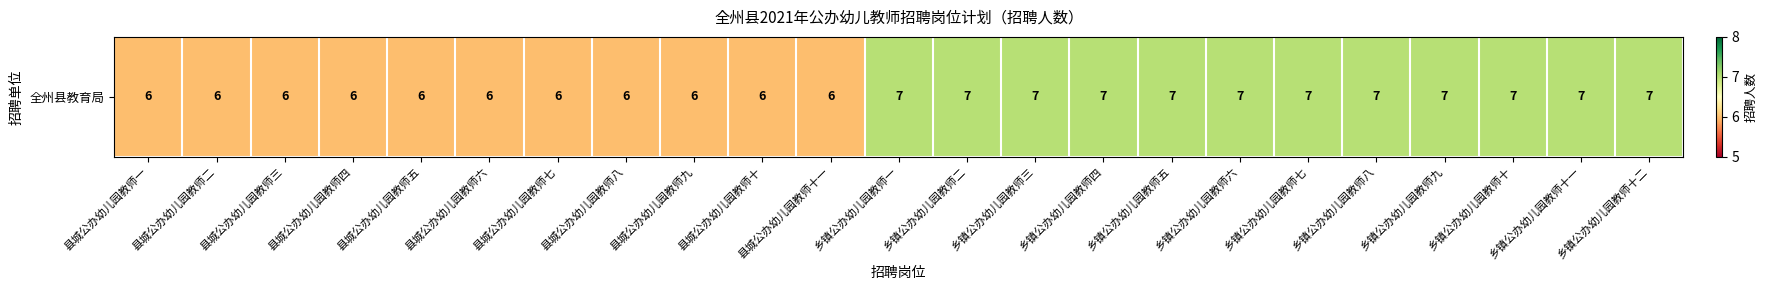

The chart shows a value of 7 at 乡镇公办幼儿园教师六. True or false?

True